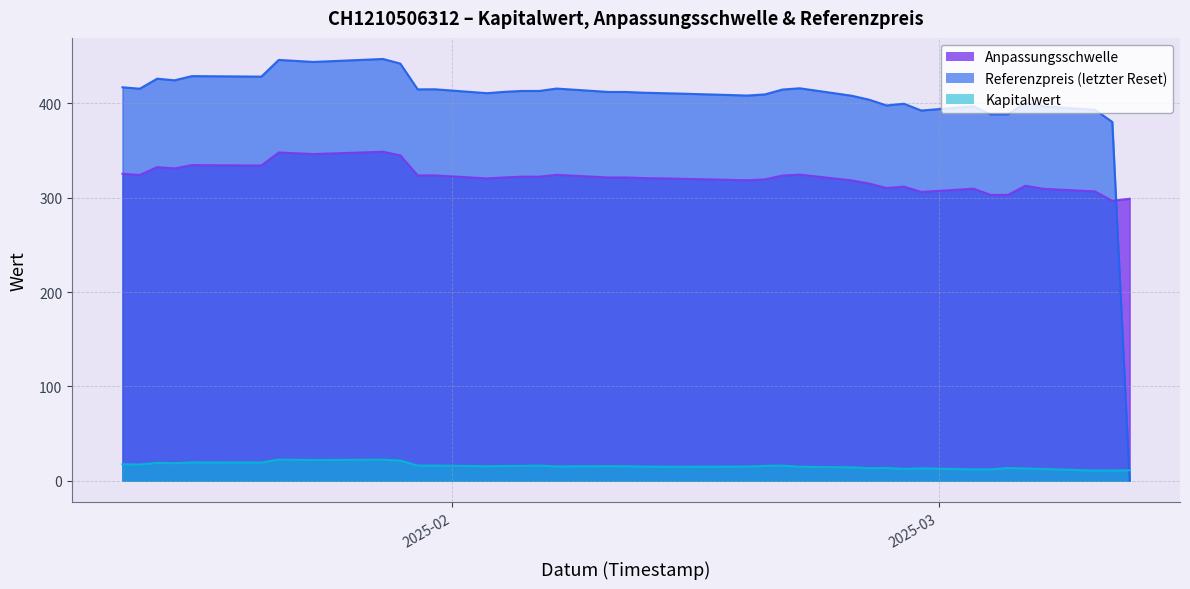

At which label is Kapitalwert closest to 16?

2025-01-30